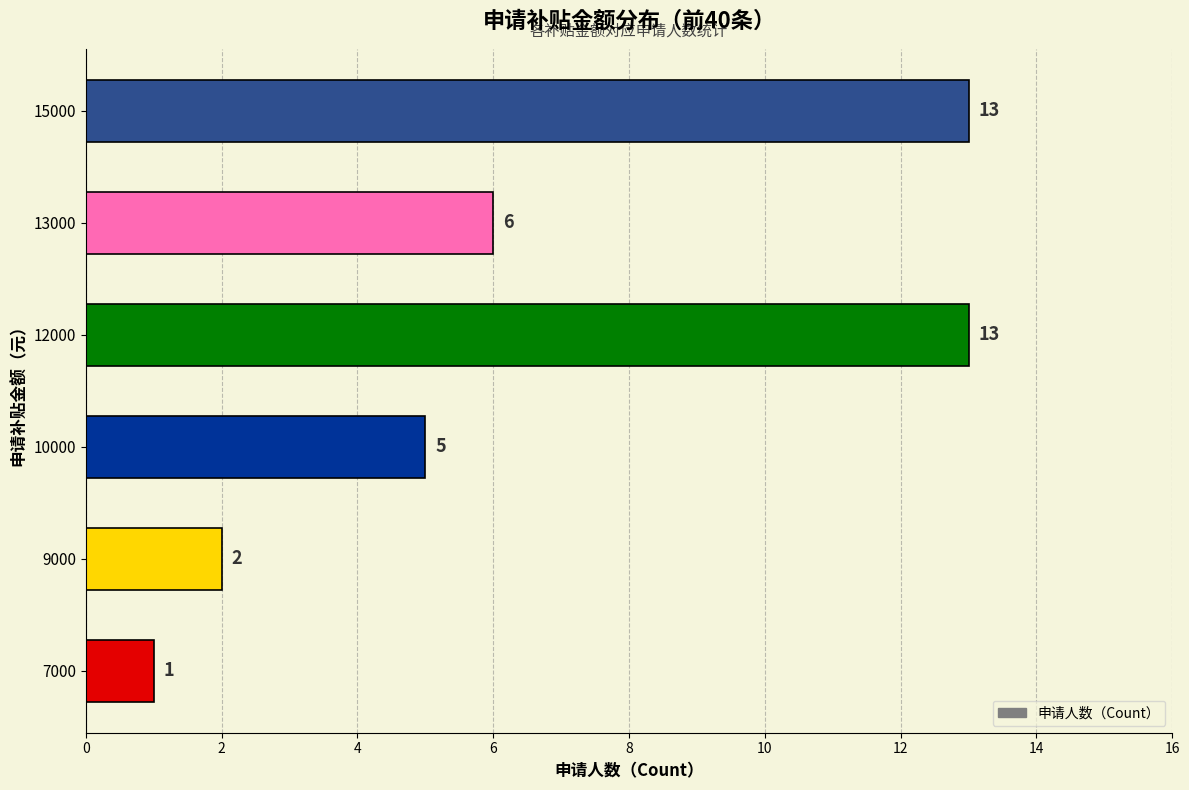

How many bars are there in total?

6